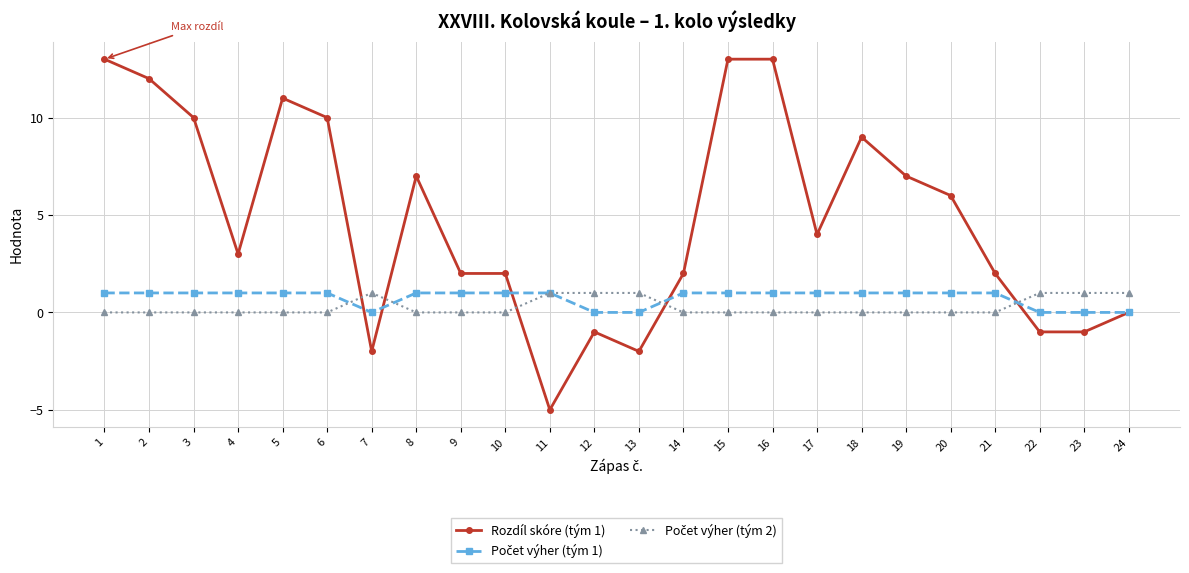

What is the difference between the highest and lowest values at 16?

13